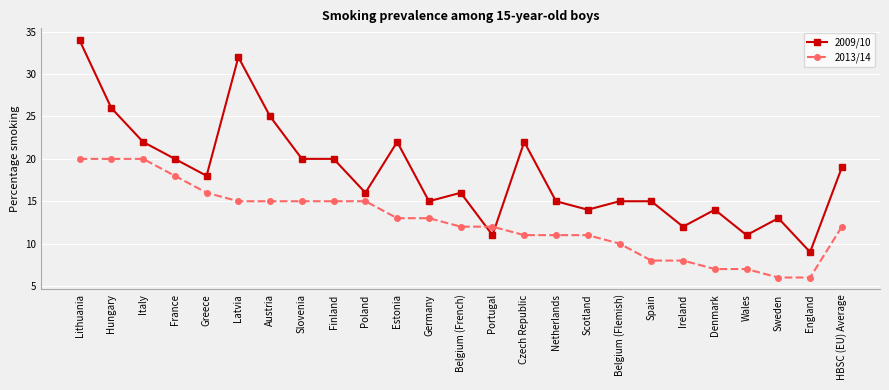

What is the highest value of the 2009/10 series?

34